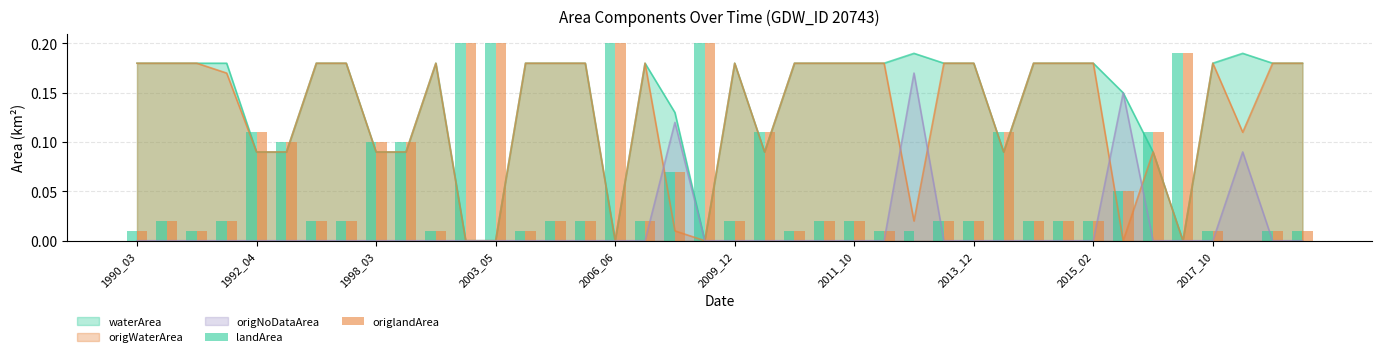

Reading right to left, extract all data points from this chart.

landArea: 0.0	0.0	0.0	0.0	0.2	0.1	0.1	0.0	0.0	0.0	0.1	0.0	0.0	0.0	0.0	0.0	0.0	0.0	0.1	0.0	0.2	0.1	0.0	0.2	0.0	0.0	0.0	0.2	0.2	0.0	0.1	0.1	0.0	0.0	0.1	0.1	0.0	0.0	0.0	0.0
origlandArea: 0.0	0.0	0.0	0.0	0.2	0.1	0.1	0.0	0.0	0.0	0.1	0.0	0.0	0.0	0.0	0.0	0.0	0.0	0.1	0.0	0.2	0.1	0.0	0.2	0.0	0.0	0.0	0.2	0.2	0.0	0.1	0.1	0.0	0.0	0.1	0.1	0.0	0.0	0.0	0.0